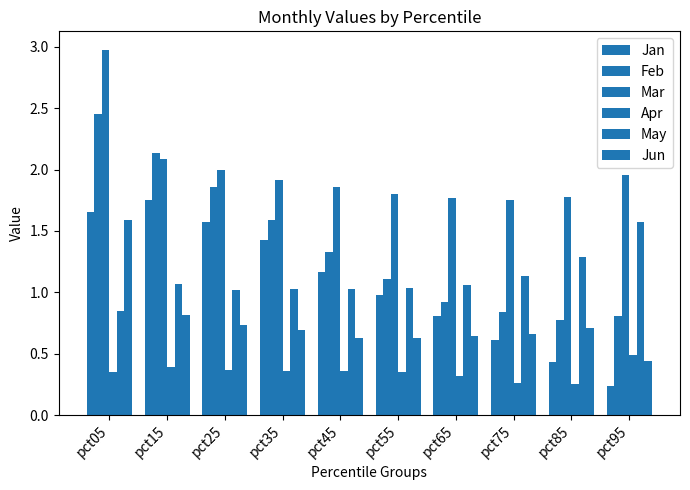

What is the difference between the Feb values at pct45 and pct75?

0.5